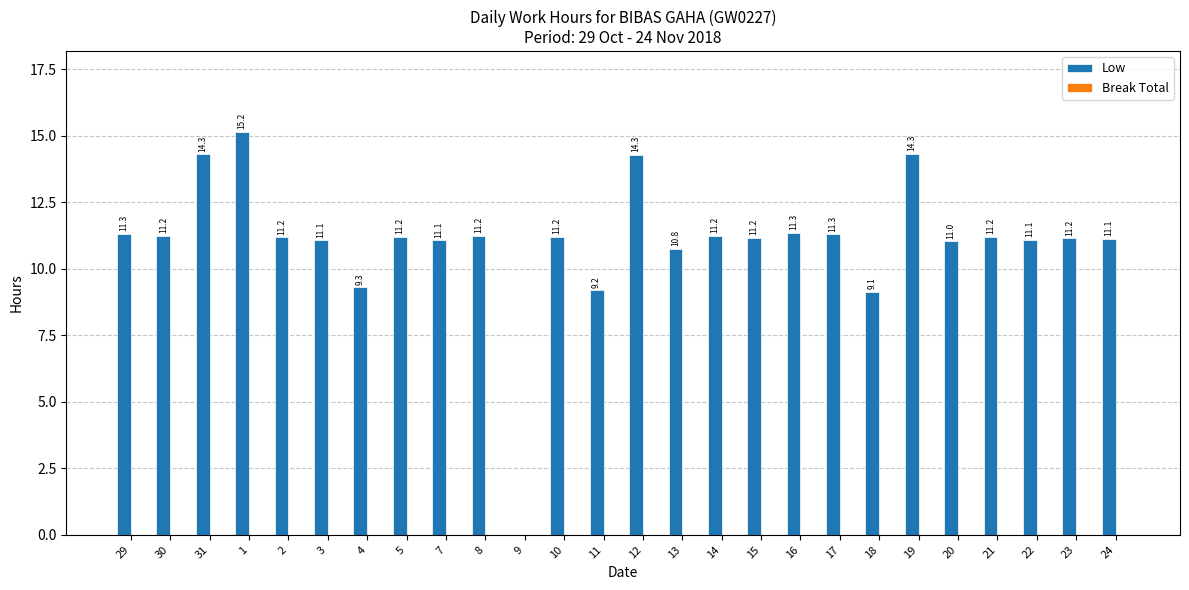

Read the value at 22.

11.1